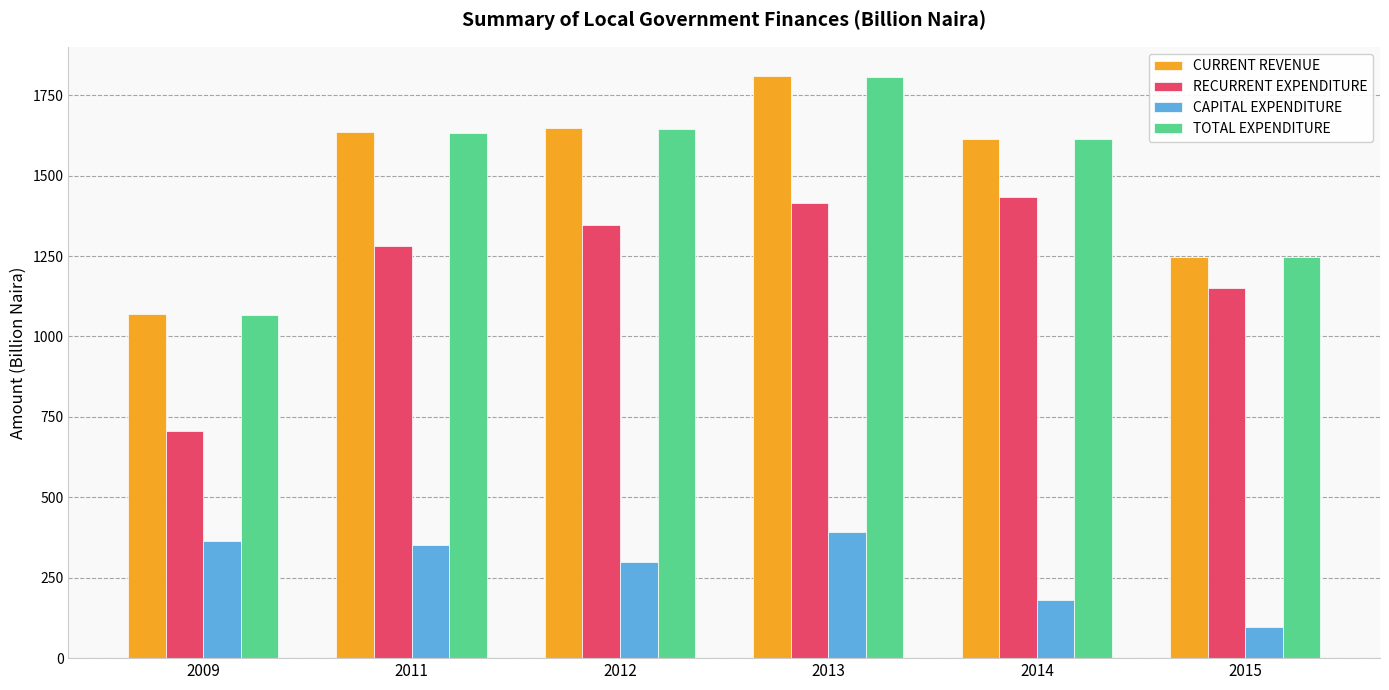

What is the value of the CAPITAL EXPENDITURE bar at the 3rd from the left?

299.4